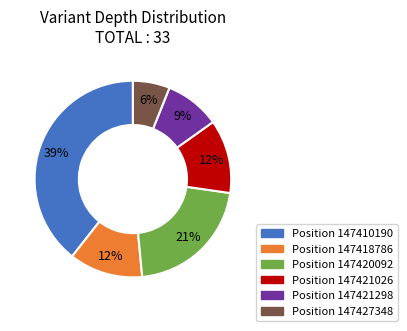

How many segments does this pie chart have?

6